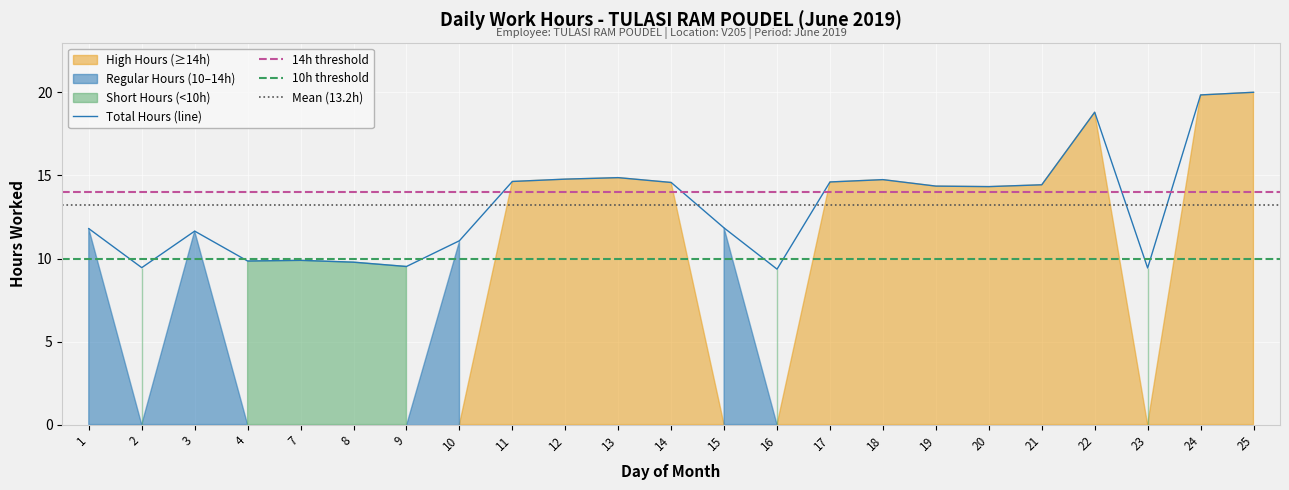

Between 8 and 19, which is larger?

19